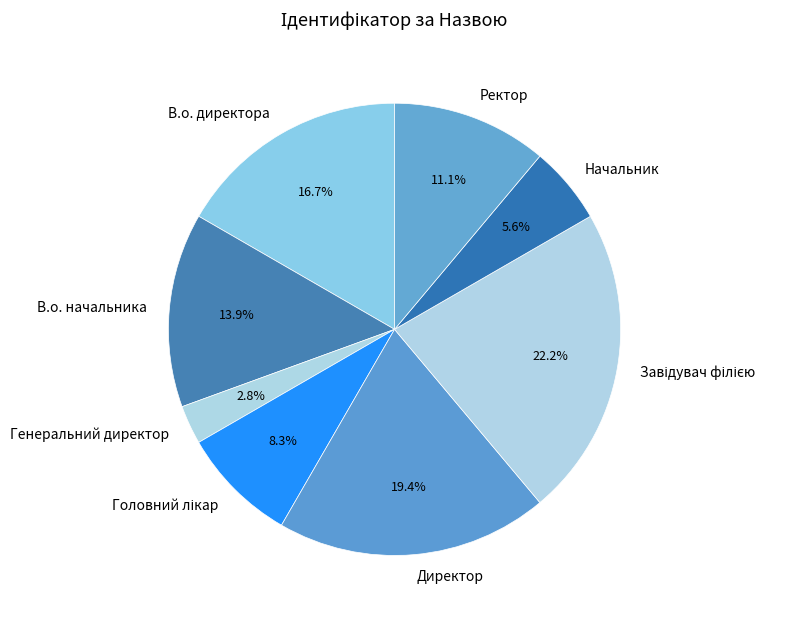

To the nearest percent, what percentage of the pie is Начальник?

6%